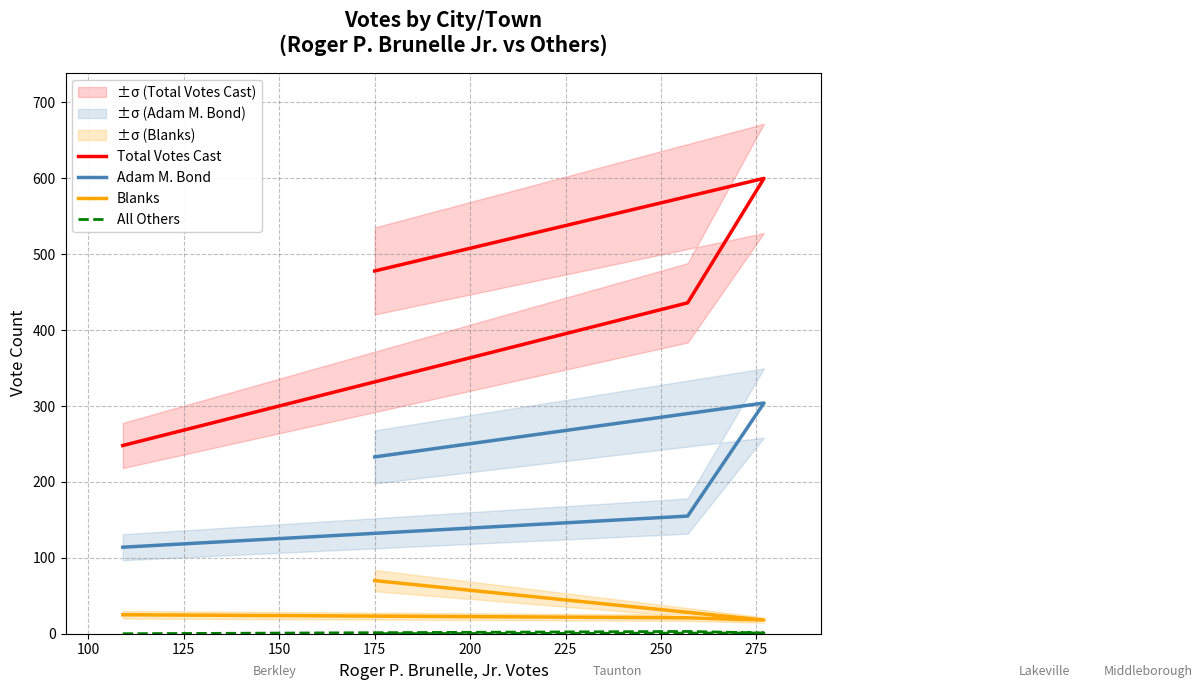

List the series in order of their peak value, highest first.

Total Votes Cast, Adam M. Bond, Blanks, All Others